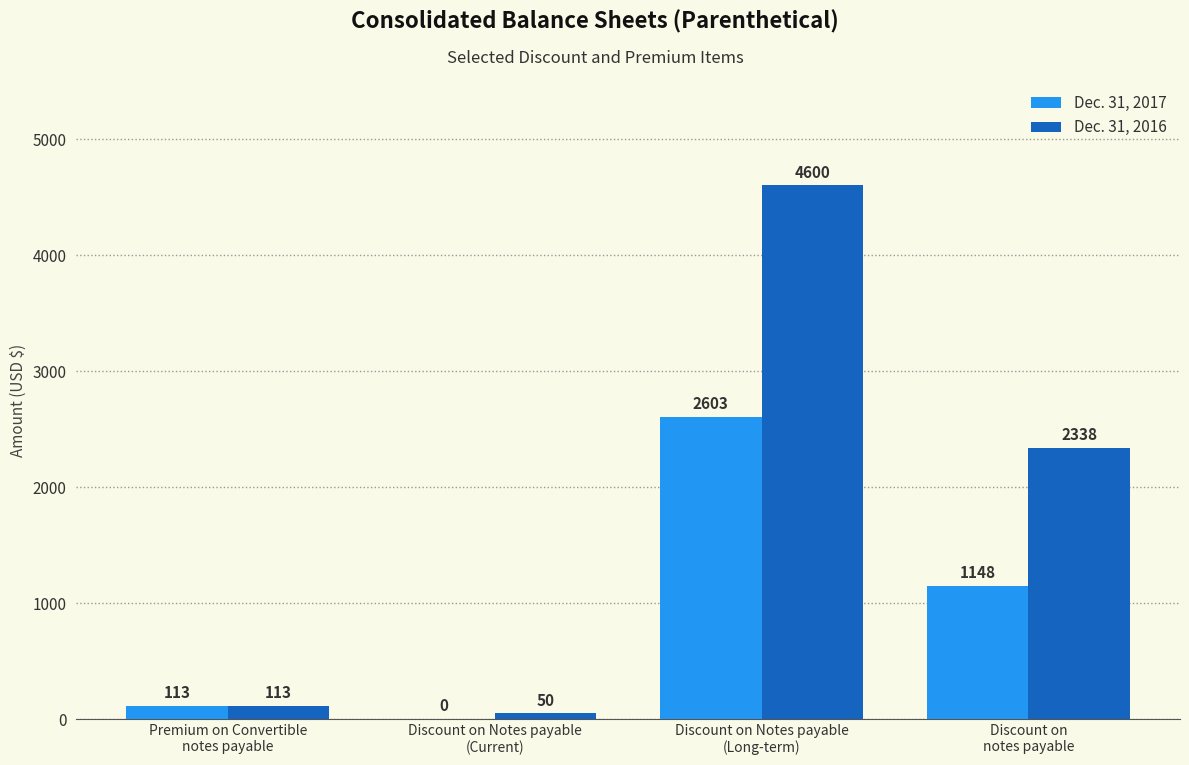

What is the total value across all series at Premium on Convertible
notes payable?

226